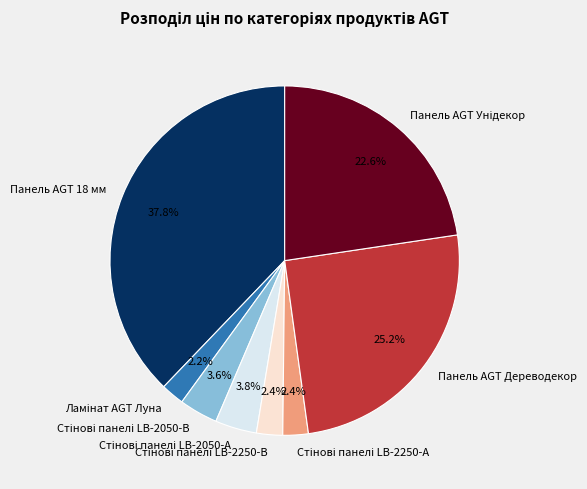

To the nearest percent, what is the average slice percentage?

12%